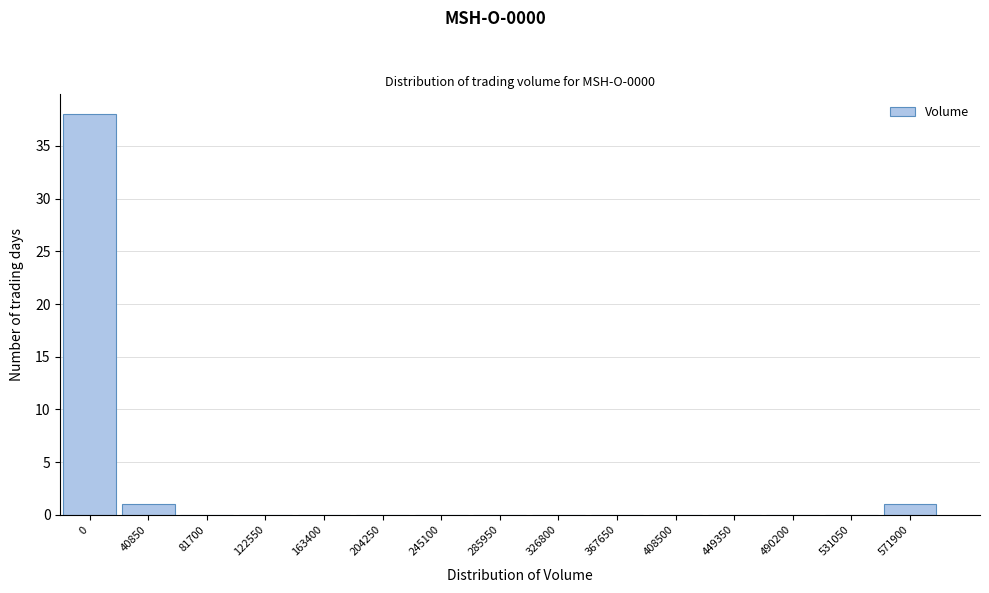

Reading right to left, list all the values displayed in this chart.

571900=1	531050=0	490200=0	449350=0	408500=0	367650=0	326800=0	285950=0	245100=0	204250=0	163400=0	122550=0	81700=0	40850=1	0=38